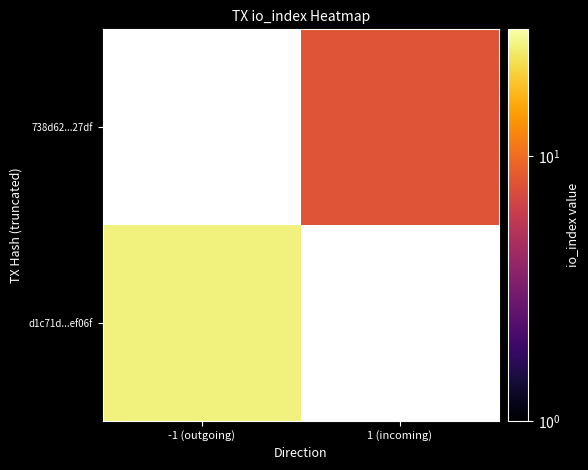

List the series in order of their overall mean, highest first.

d1c71d...ef06f, 738d62...27df